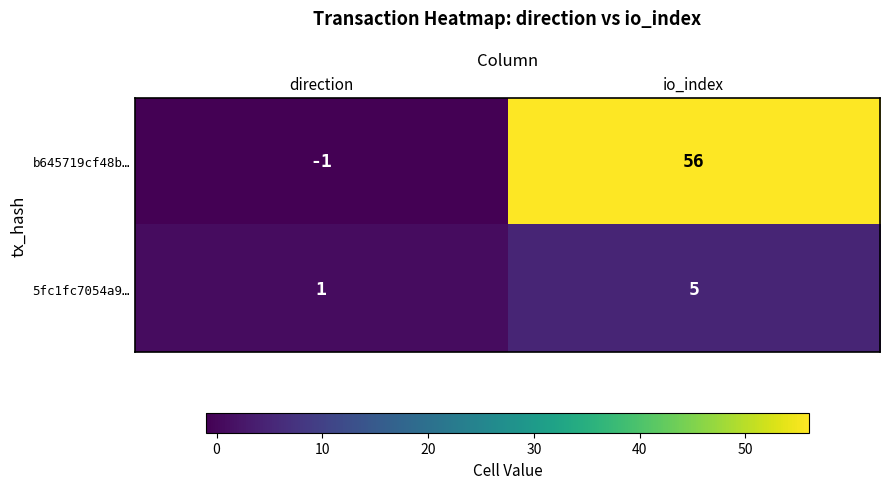

Rank the series by their average value, from lowest to highest.

5fc1fc7054a9…, b645719cf48b…